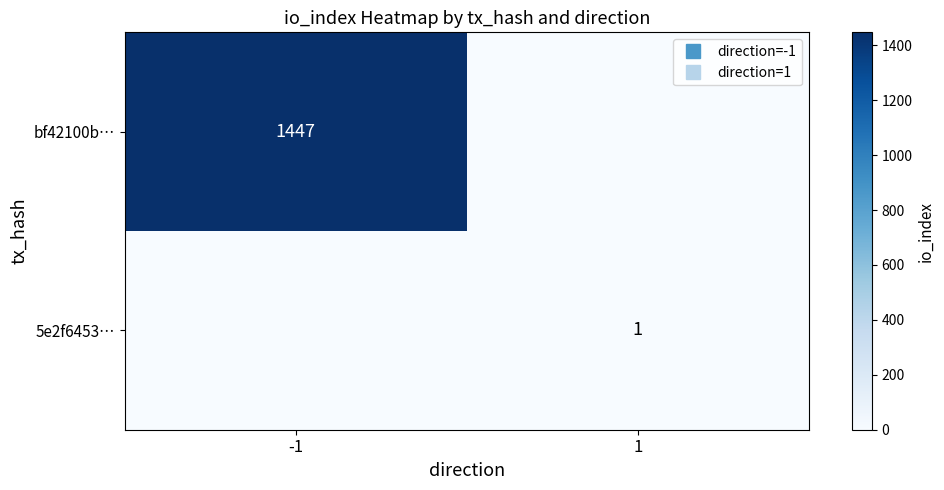

True or false: bf42100b… has a value of 2375 at -1.

False